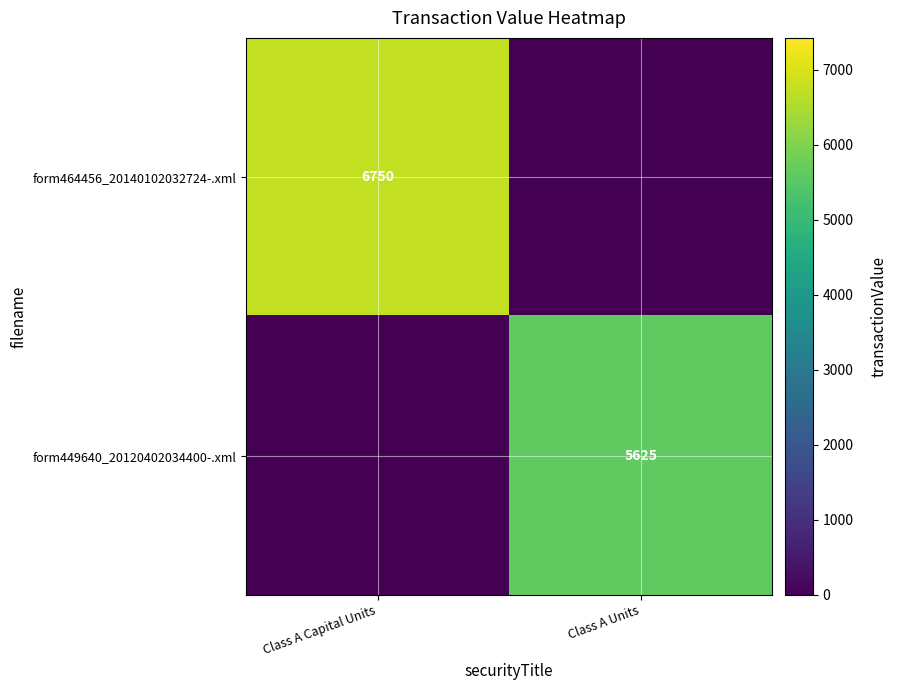

The value of form449640_20120402034400-.xml at Class A Units is 8917. True or false?

False